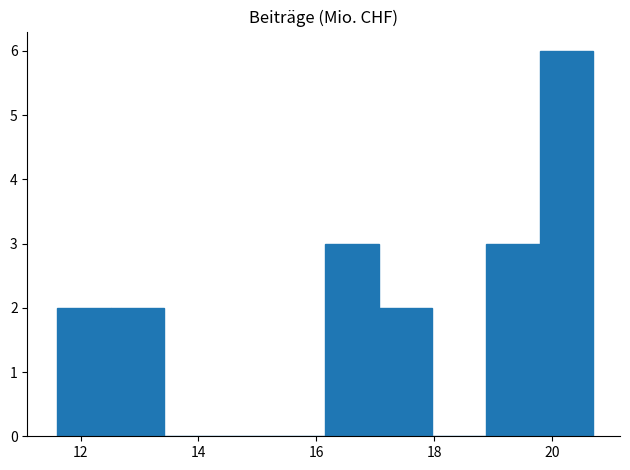

What is the height of the bar covering 12.6 to 13.4 on the x-axis? Neither the bar edges nor the heights are printed on the chart, so give them approximately, as read against the axes.

2